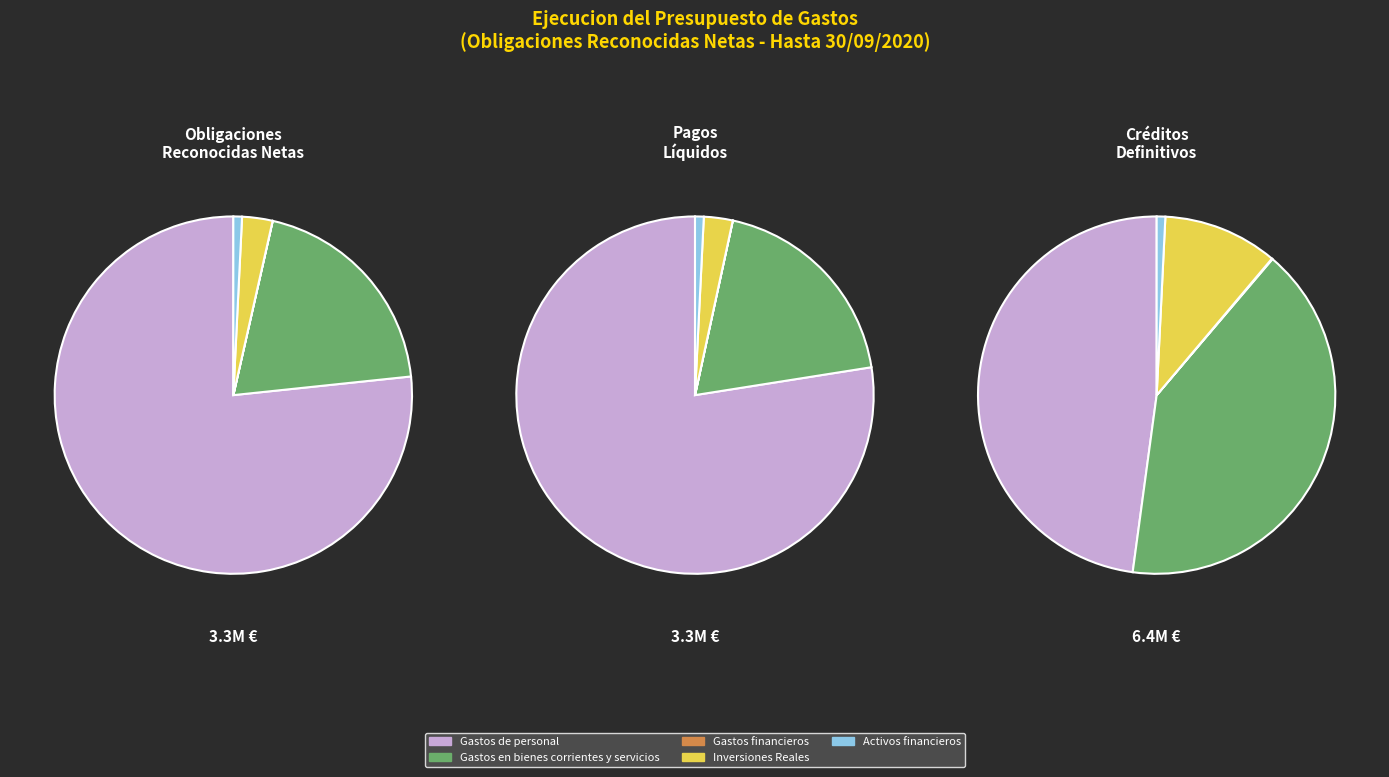

To the nearest percent, what is the average slice percentage?

20%